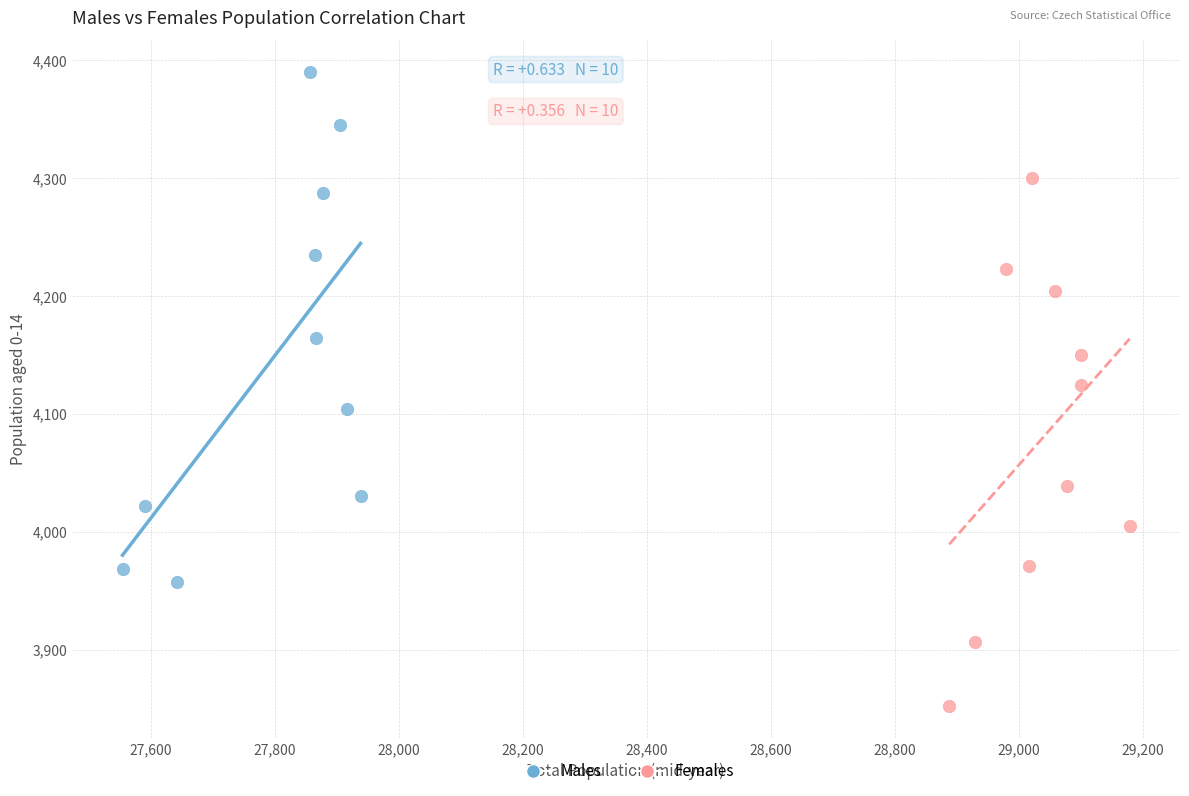

What are all the series names shown in the legend?

Males, Females